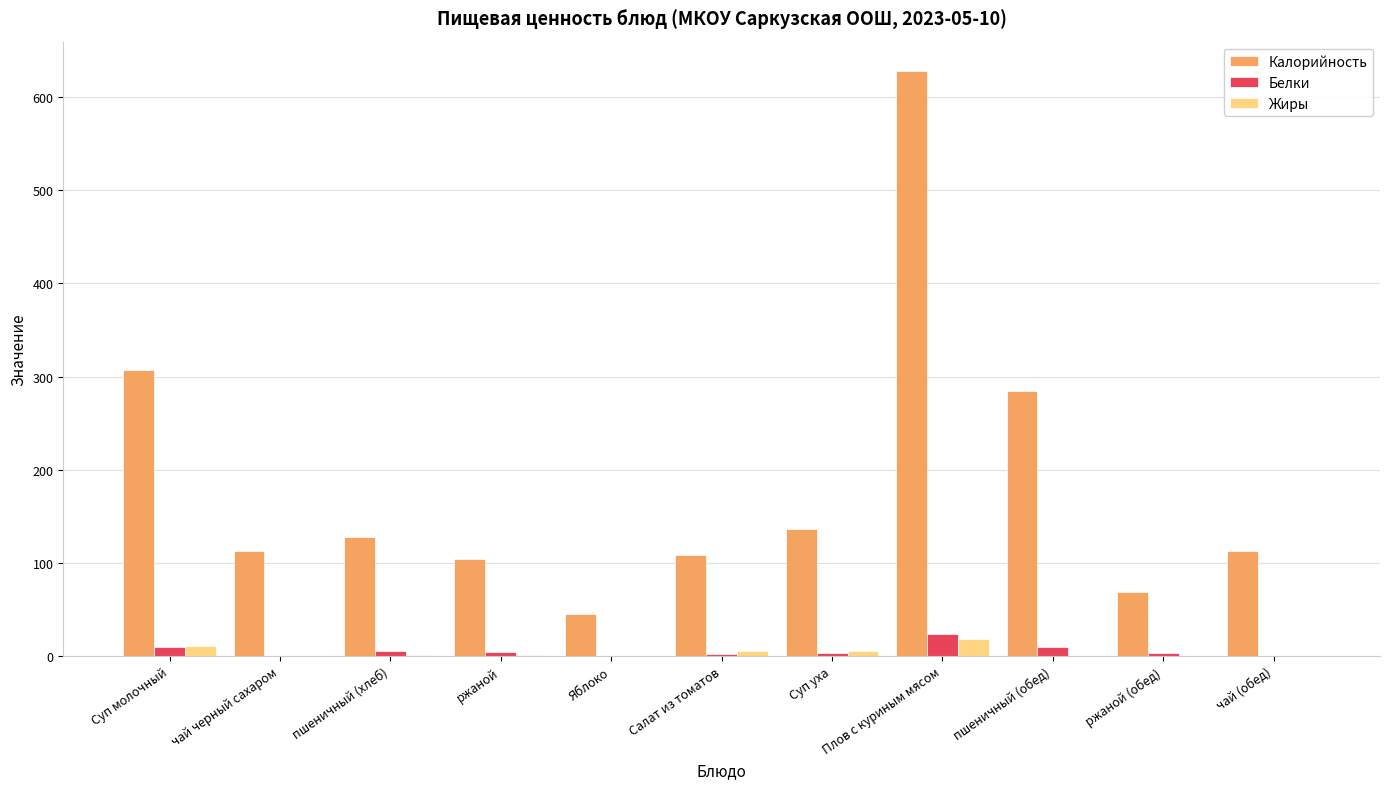

What is the average value of the Калорийность series?

185